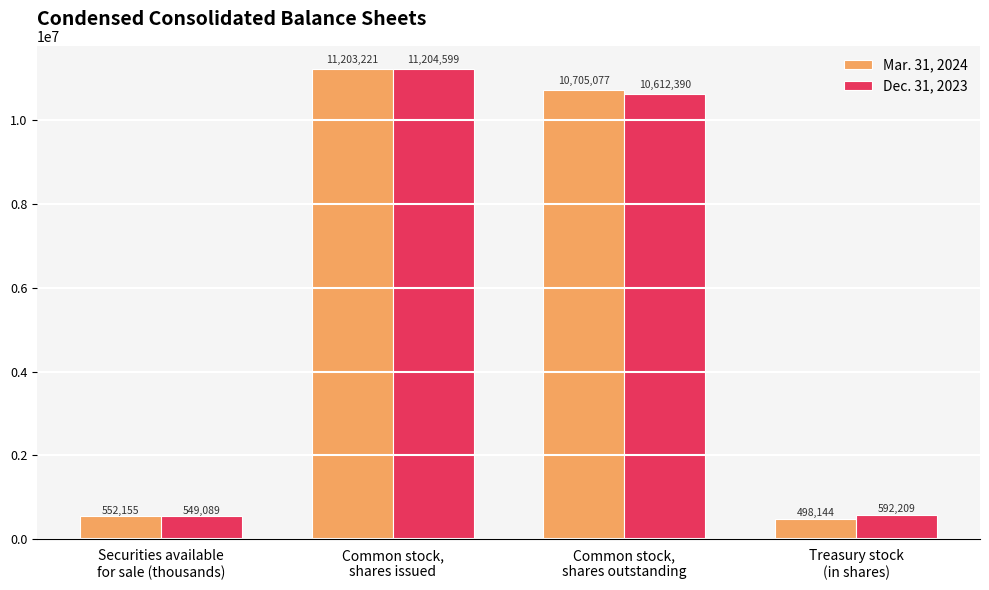

Is the value of Mar. 31, 2024 at Common stock,
shares issued greater than the value of Dec. 31, 2023 at Treasury stock
(in shares)?

Yes